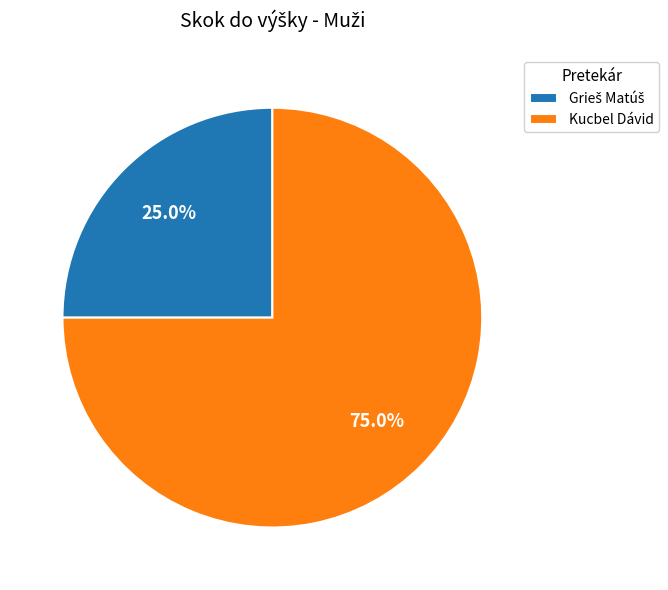

What is the largest slice in the pie chart?

Kucbel Dávid